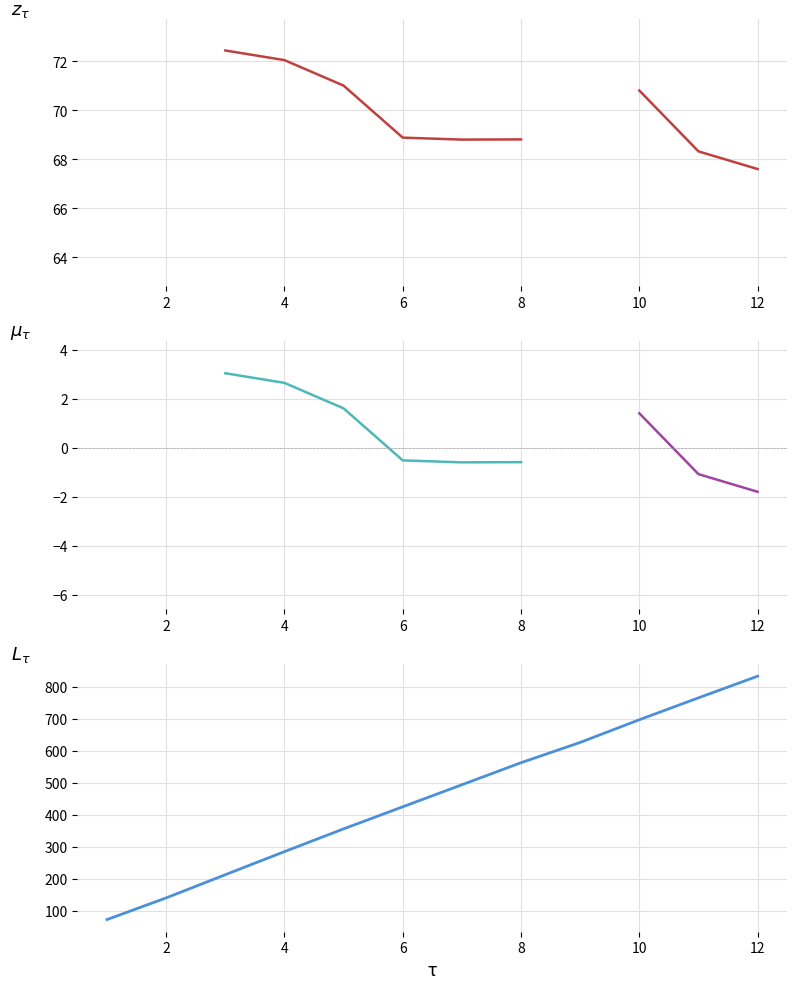

True or false: there are more than 0 points higher than both neighbors.

False